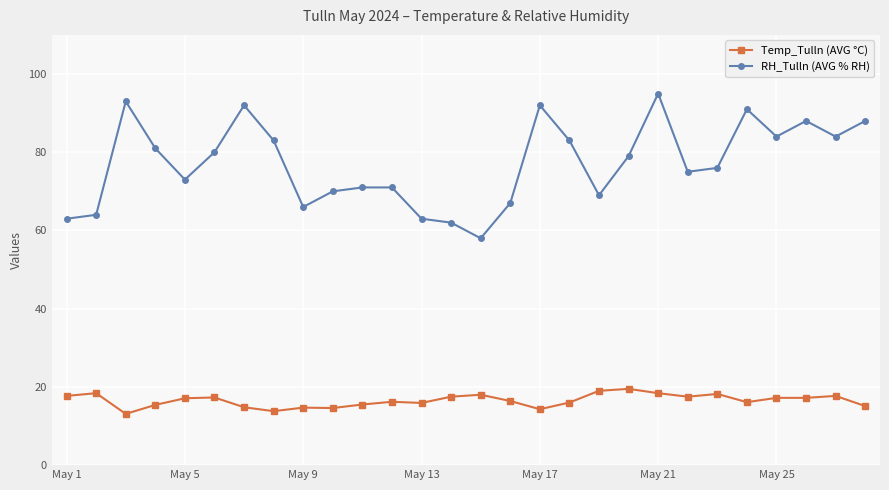

Which series has the largest total across all categories?

RH_Tulln (AVG % RH)